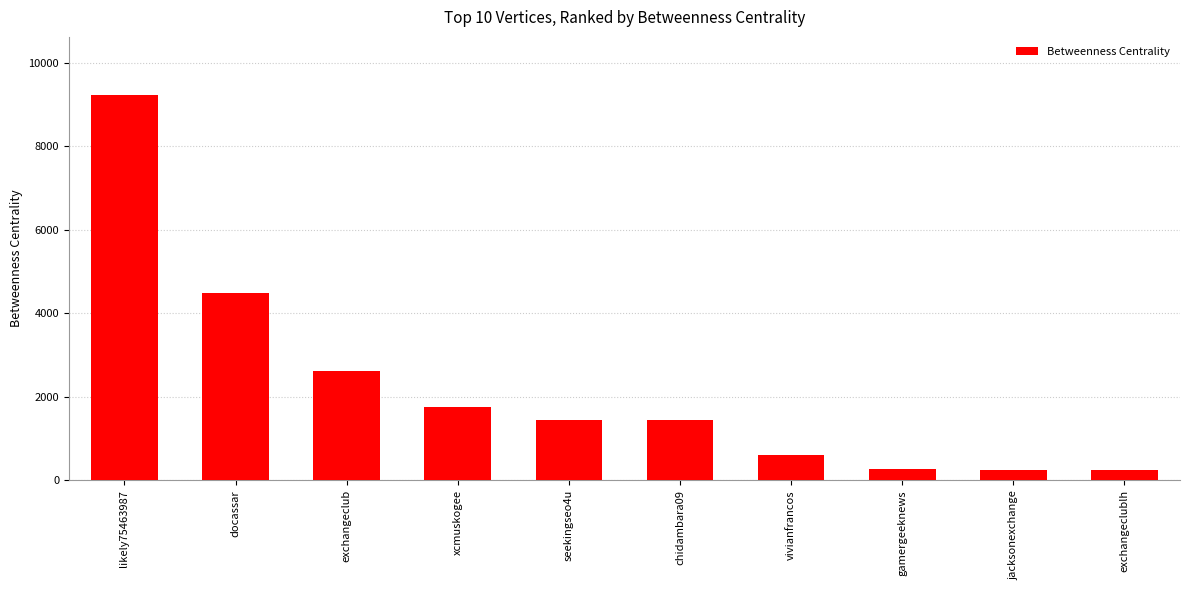

What is the maximum value shown in the chart?

9234.7